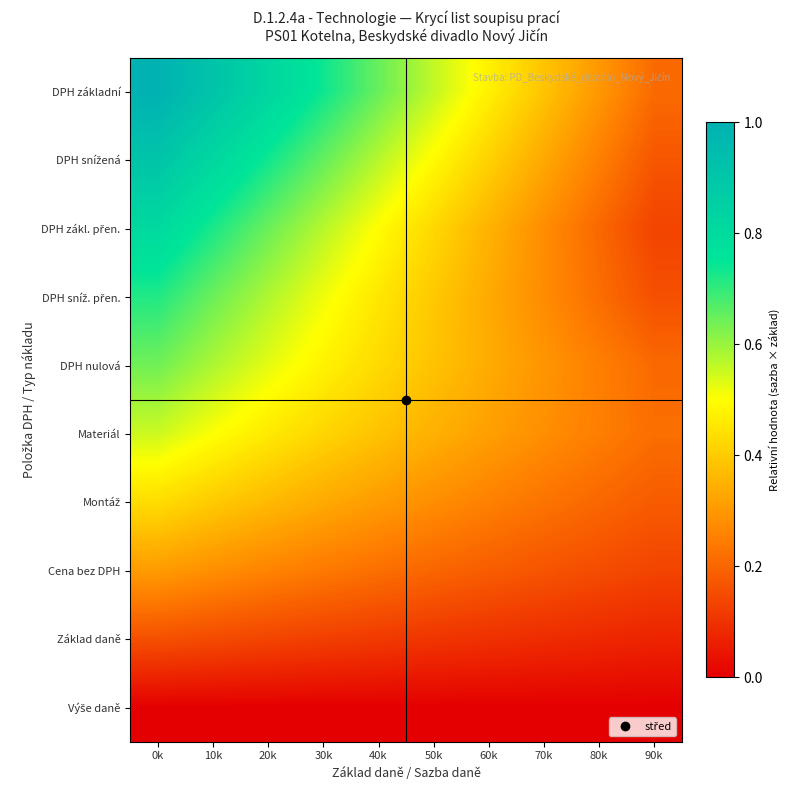

What is the total value across all series at 20k?

4.5